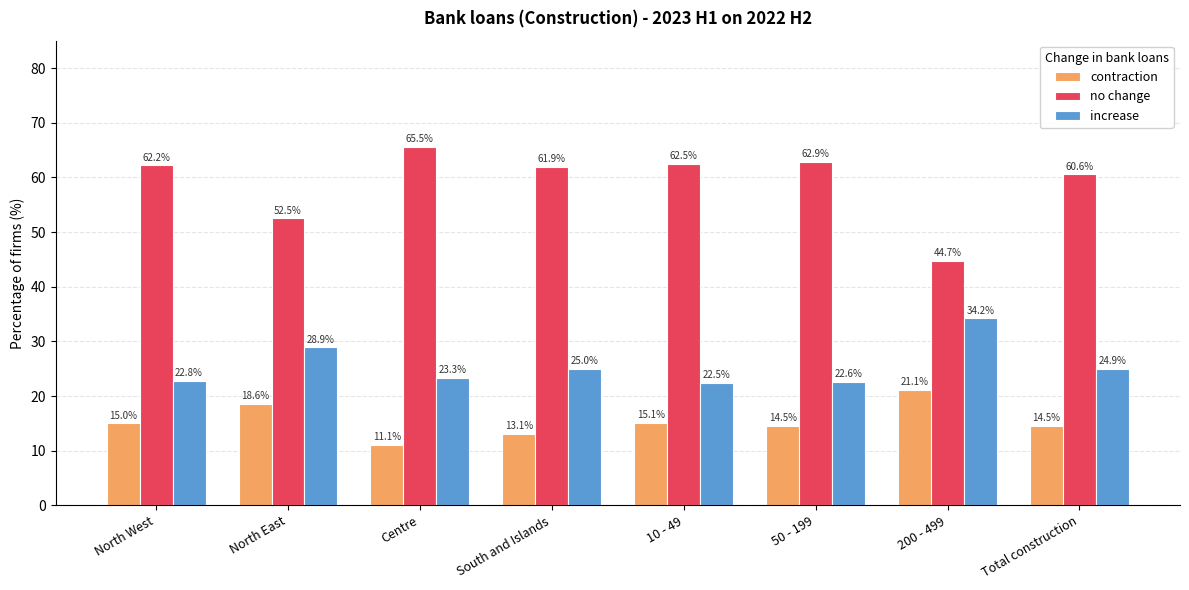

The increase series shows 24.9 at Total construction. True or false?

True